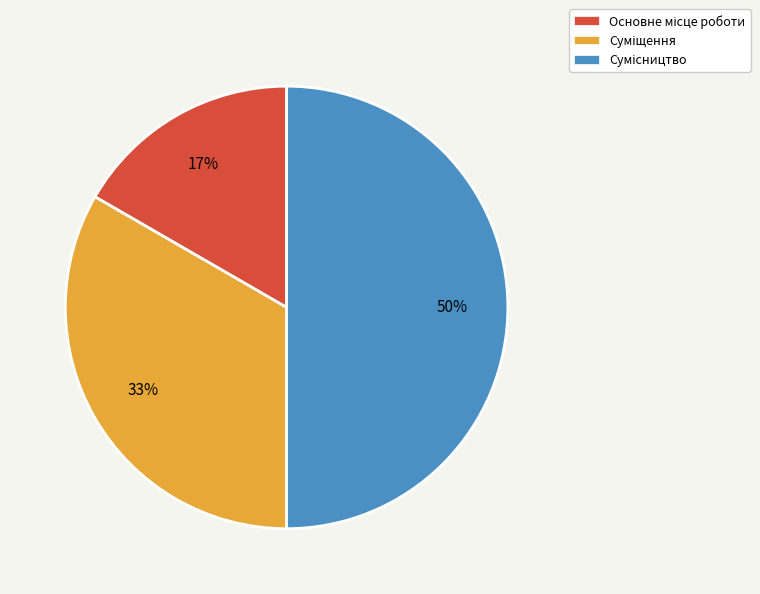

To the nearest percent, what is the difference between the largest and smallest slice percentages?

33%